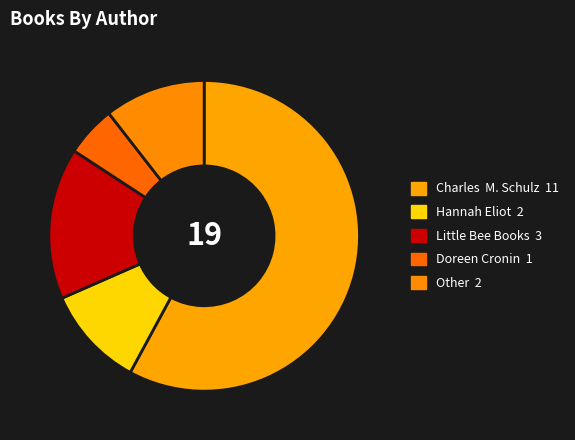

What percentage is the Doreen Cronin slice, to the nearest percent?

5%